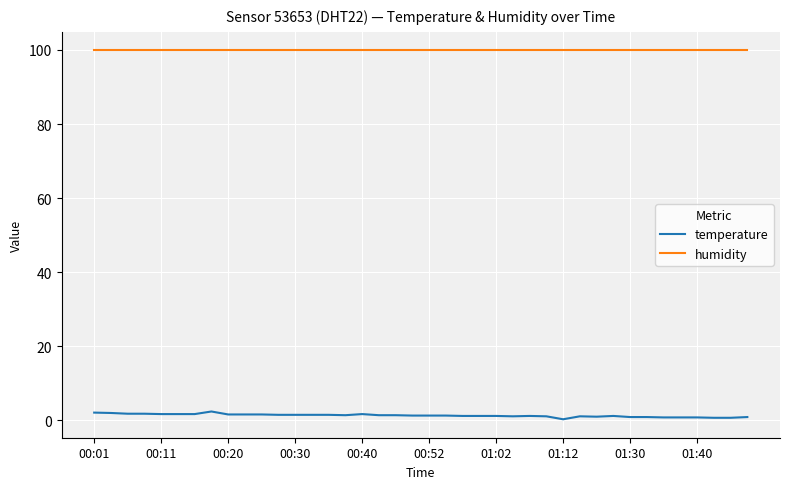

True or false: humidity and temperature cross at least once.

False